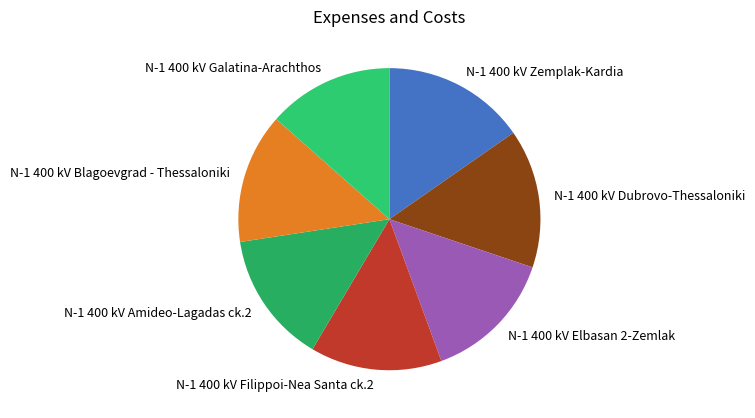

Is there any slice that represents more than half of the pie?

No